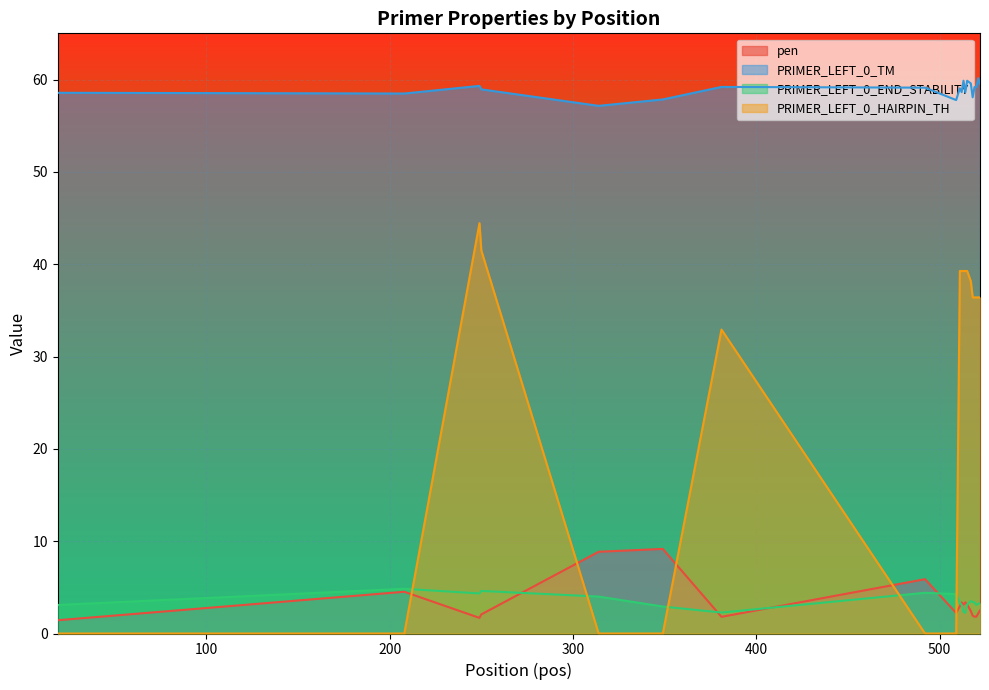

List the series in order of their peak value, lowest first.

PRIMER_LEFT_0_END_STABILITY, pen, PRIMER_LEFT_0_HAIRPIN_TH, PRIMER_LEFT_0_TM